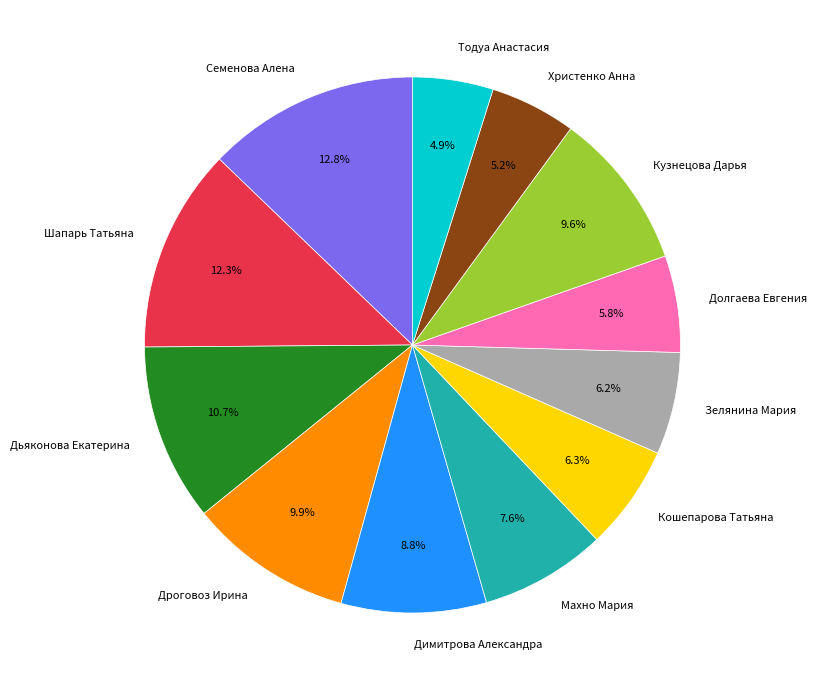

To the nearest percent, what is the difference between the largest and smallest slice percentages?

8%